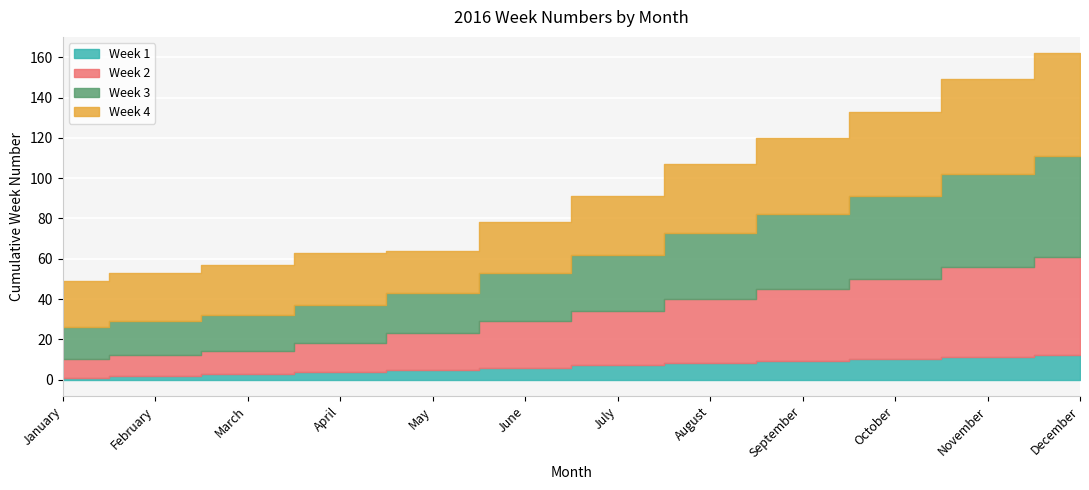

What is the difference between the Week 2 values at April and December?

35